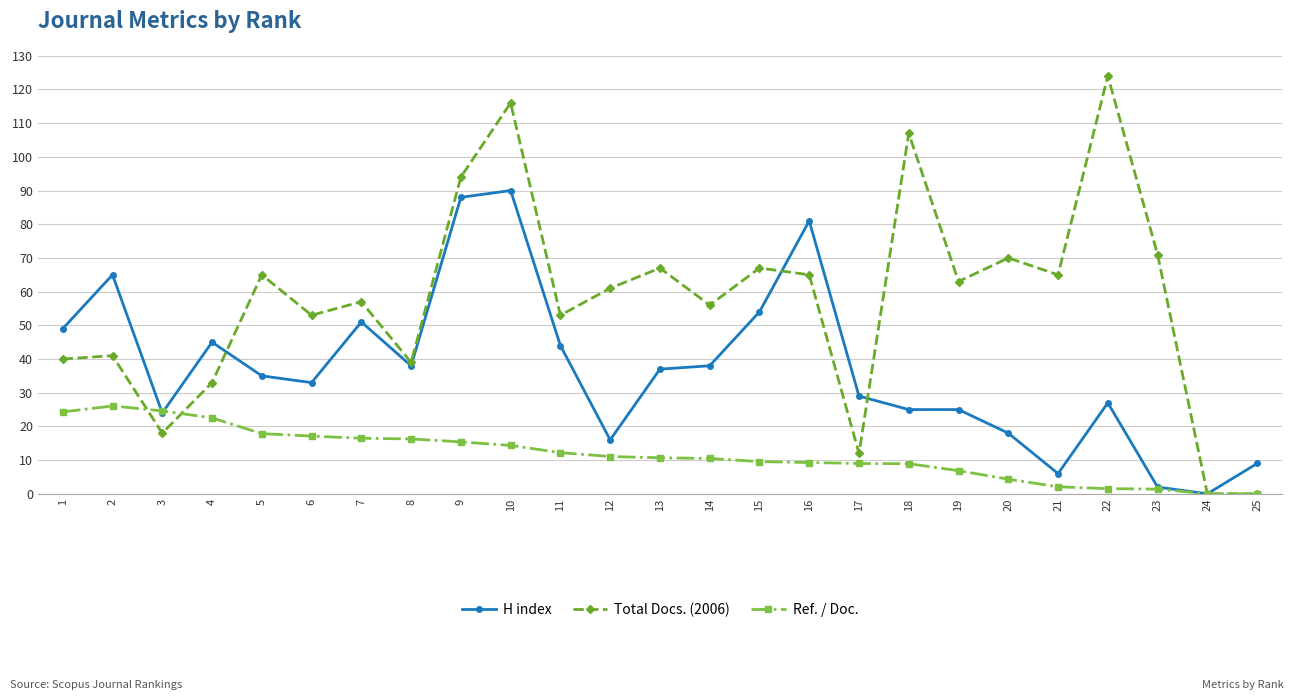

What is the value of the Total Docs. (2006) point at the 1st from the left?

40.0